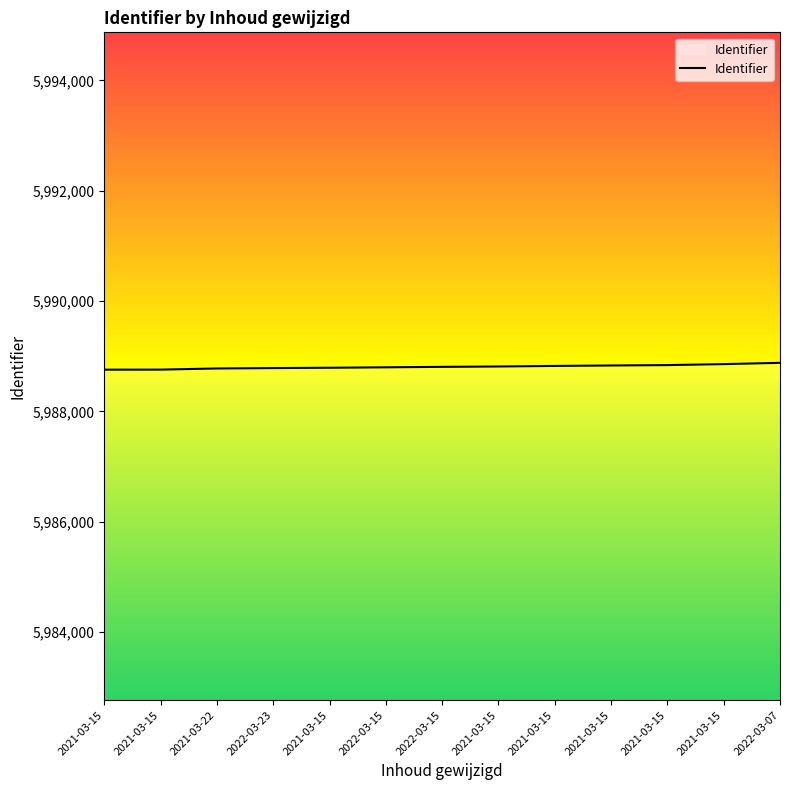

True or false: the data has more than 1 interior local peaks.

False